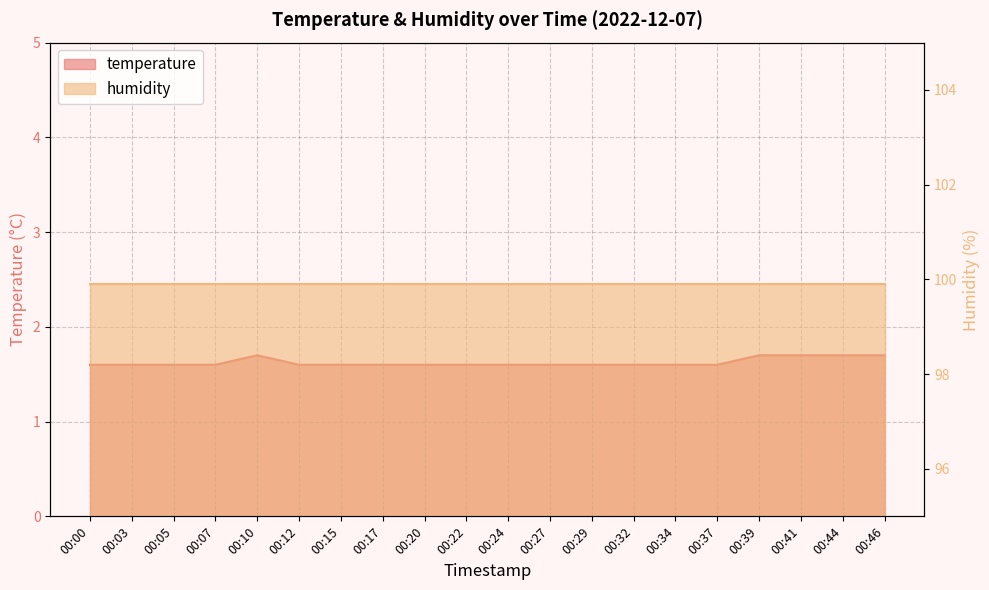

Where is the data nearest to the value 1?

00:00